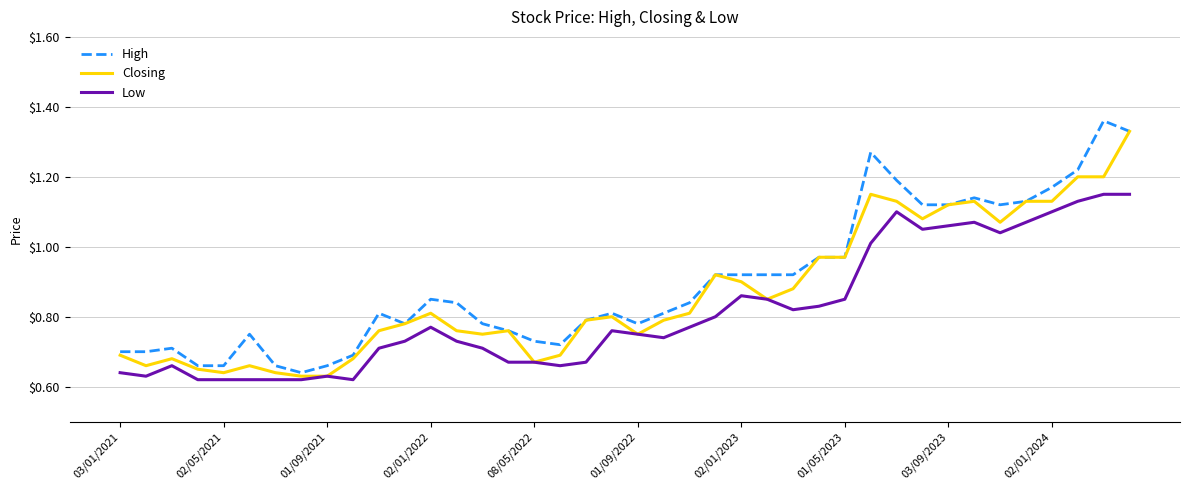

Rank the series by their average value, from lowest to highest.

Low, Closing, High